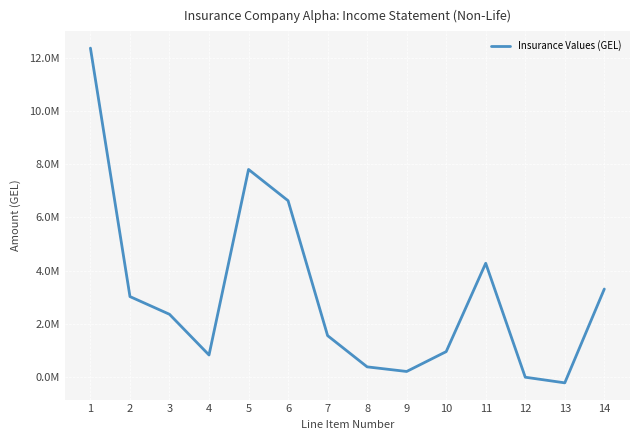

What is the change in value from 4 to 8?

-445297.8